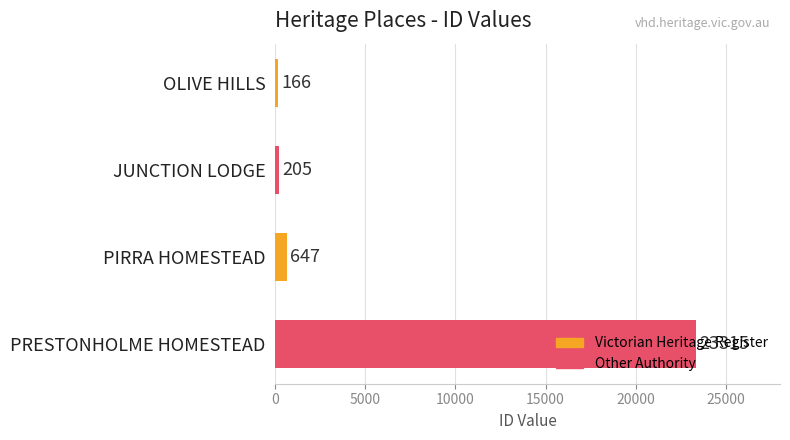

List the labels in order of value, smallest first.

OLIVE HILLS, JUNCTION LODGE, PIRRA HOMESTEAD, PRESTONHOLME HOMESTEAD